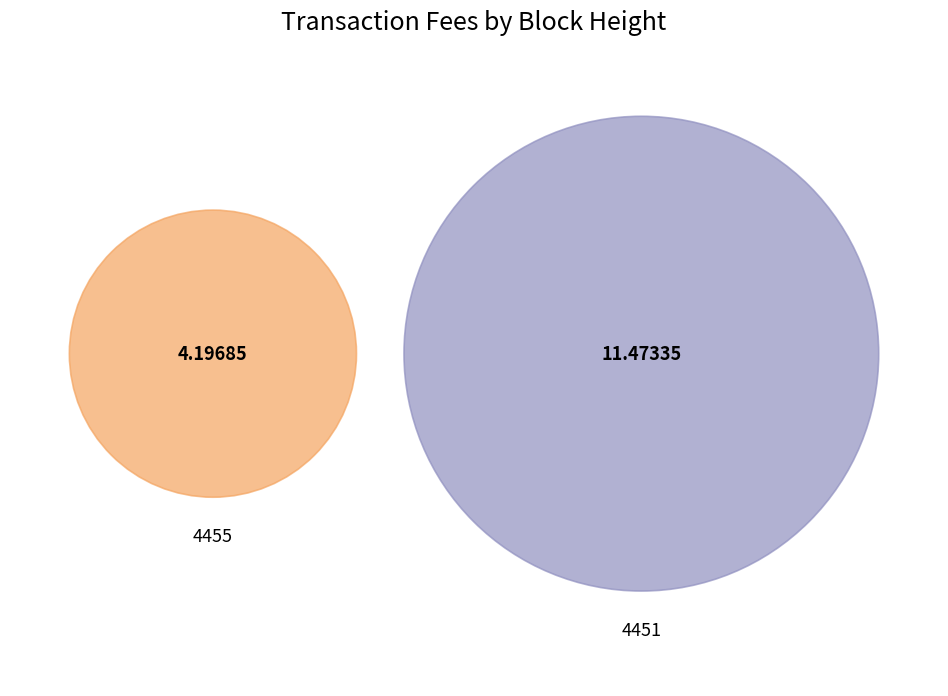

To the nearest percent, what percentage of the pie is 4455?

27%